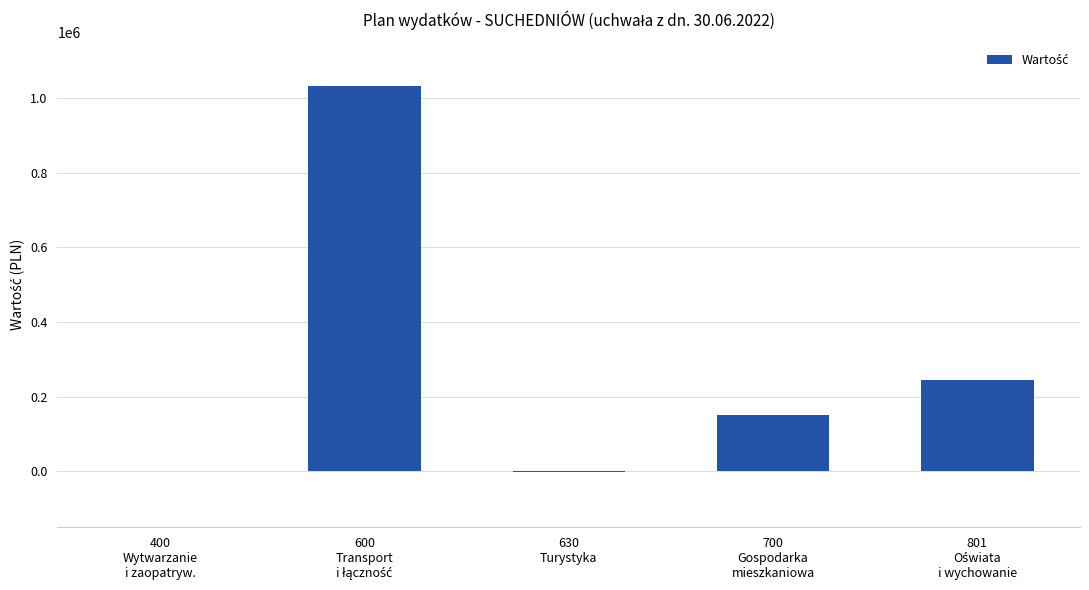

What is the sum of all values?

1427128.0